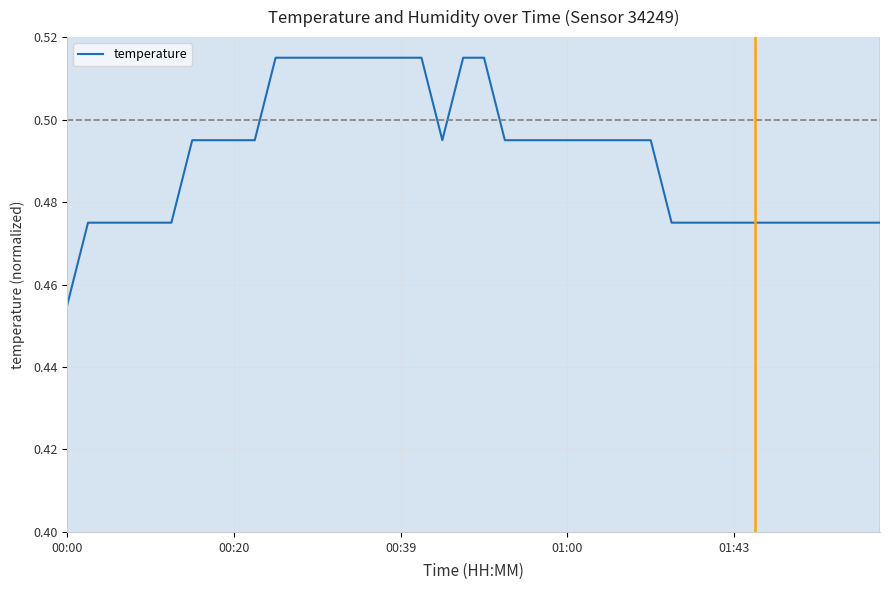

True or false: the data shows 0.6 at 34.

False